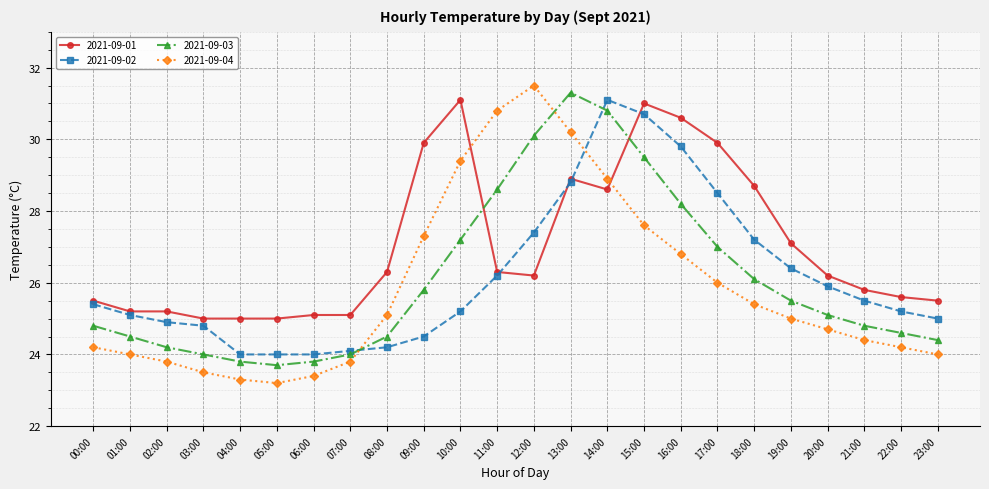

The 2021-09-04 series shows 11.0 at 05:00. True or false?

False